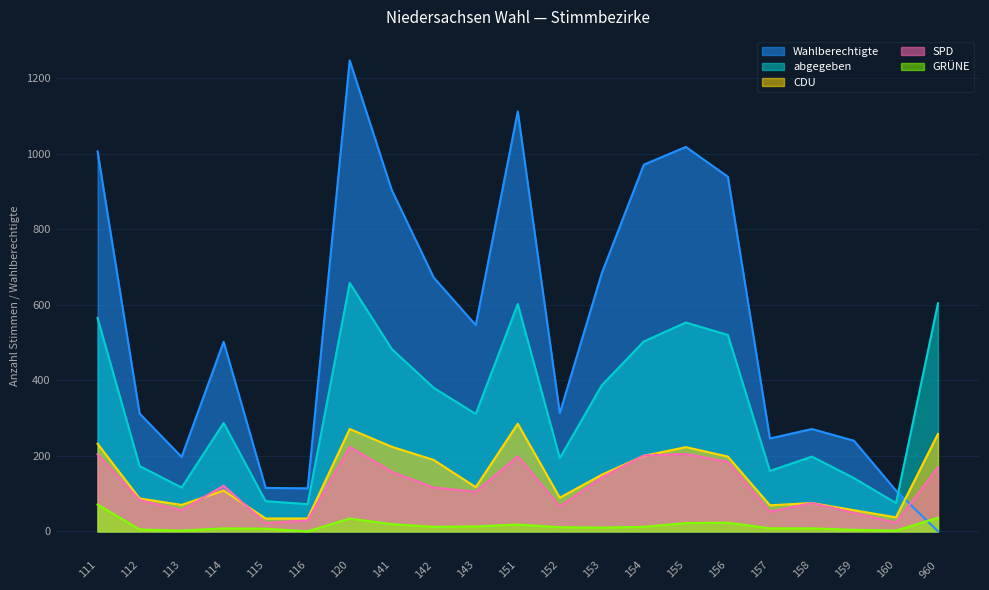

Rank the series at 156 from lowest to highest value.

GRÜNE, SPD, CDU, abgegeben, Wahlberechtigte